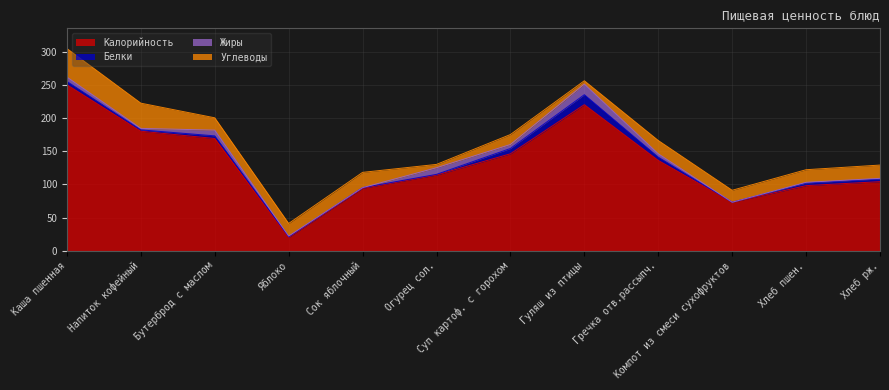

Which series has the largest total across all categories?

Калорийность